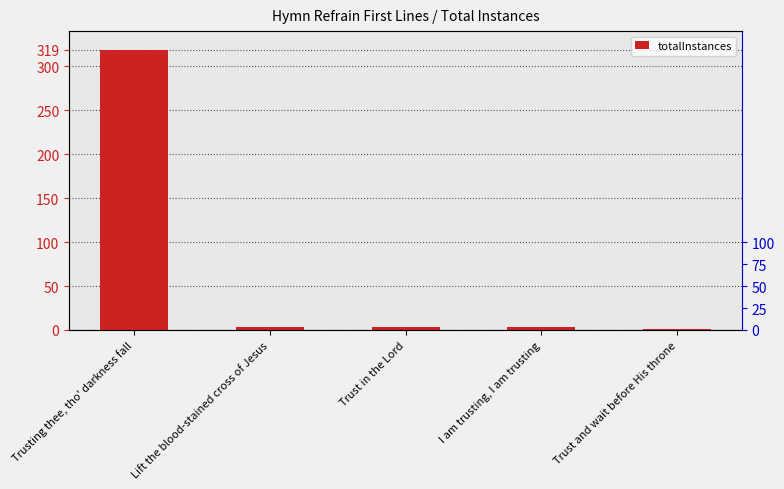

The value at Trusting thee, tho' darkness fall is 319. True or false?

True